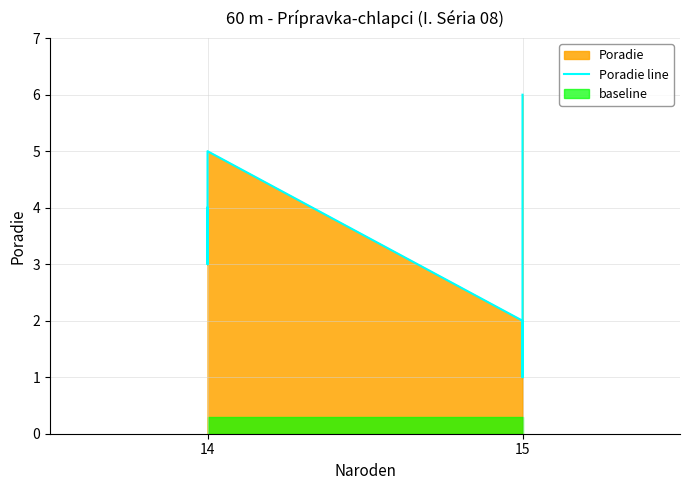

Does the chart have visible grid lines?

Yes